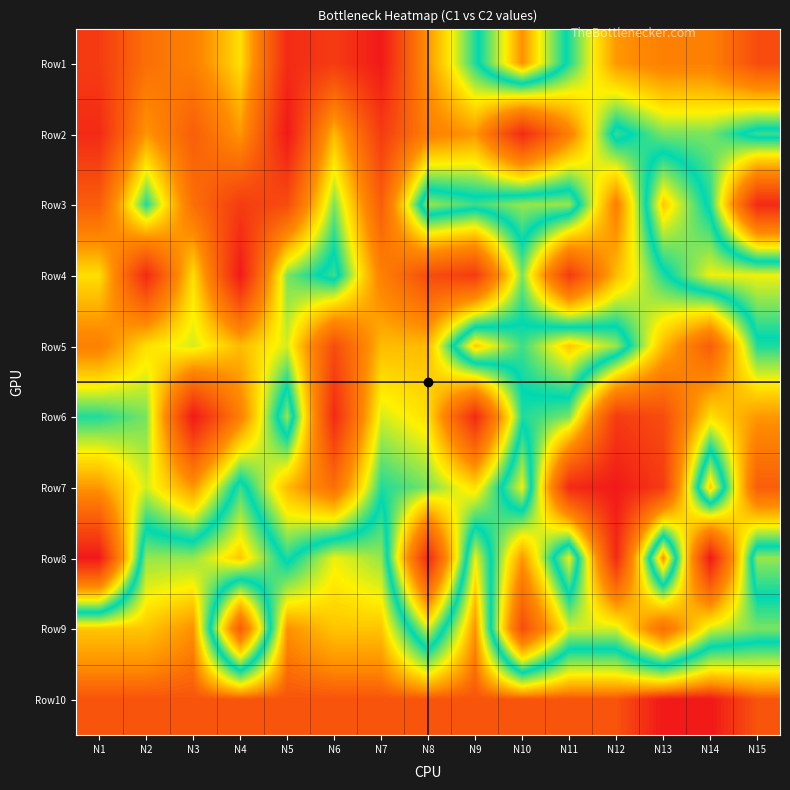

Which series has the largest total across all categories?

Row10